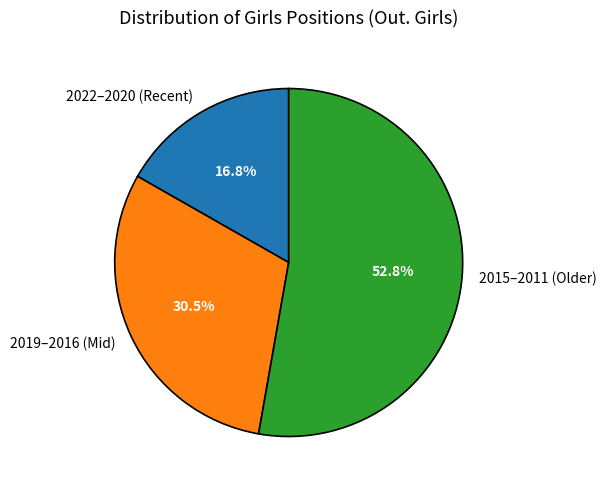

To the nearest percent, what is the difference between the largest and smallest slice percentages?

36%